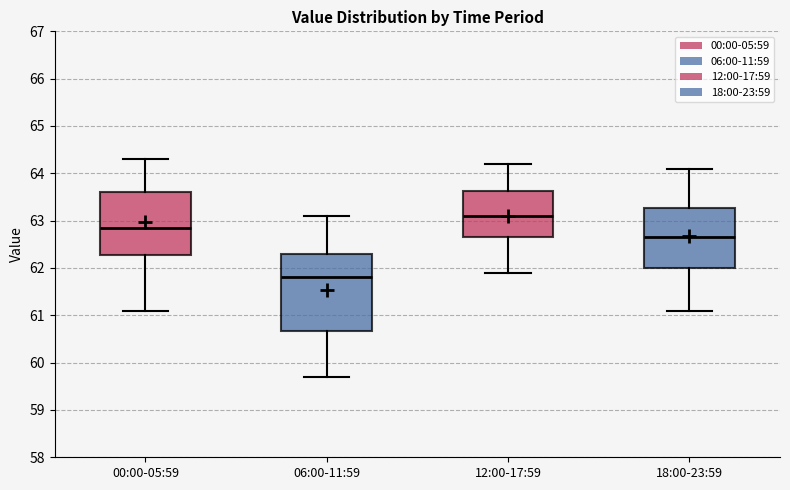

Which box is the tallest, from its lower edge to its upper edge?

06:00-11:59